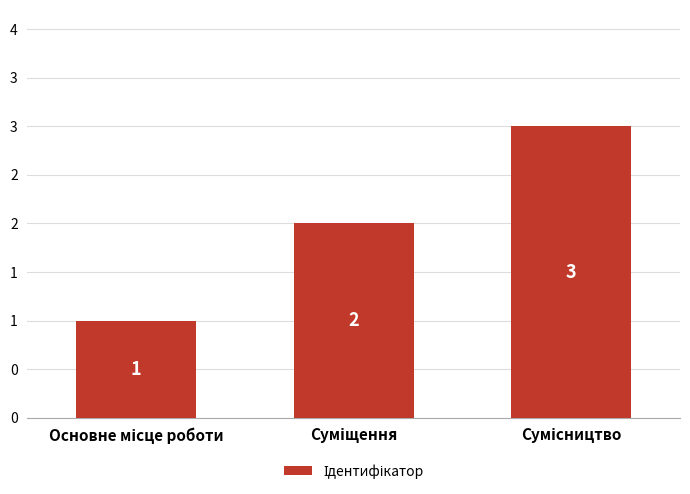

Reading left to right, what are all the values shown in this chart?

1	2	3